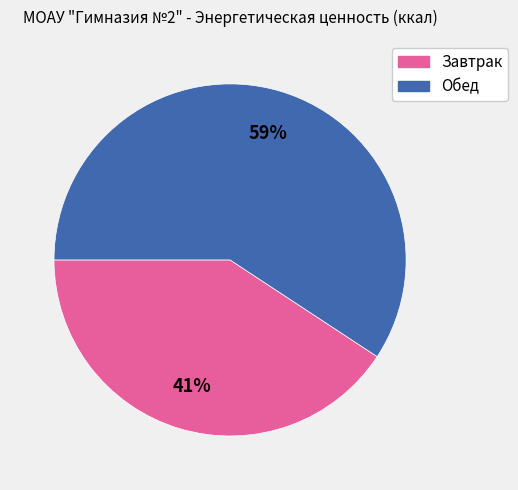

Approximately how many times larger is the value at Завтрак compared to Обед?

0.7